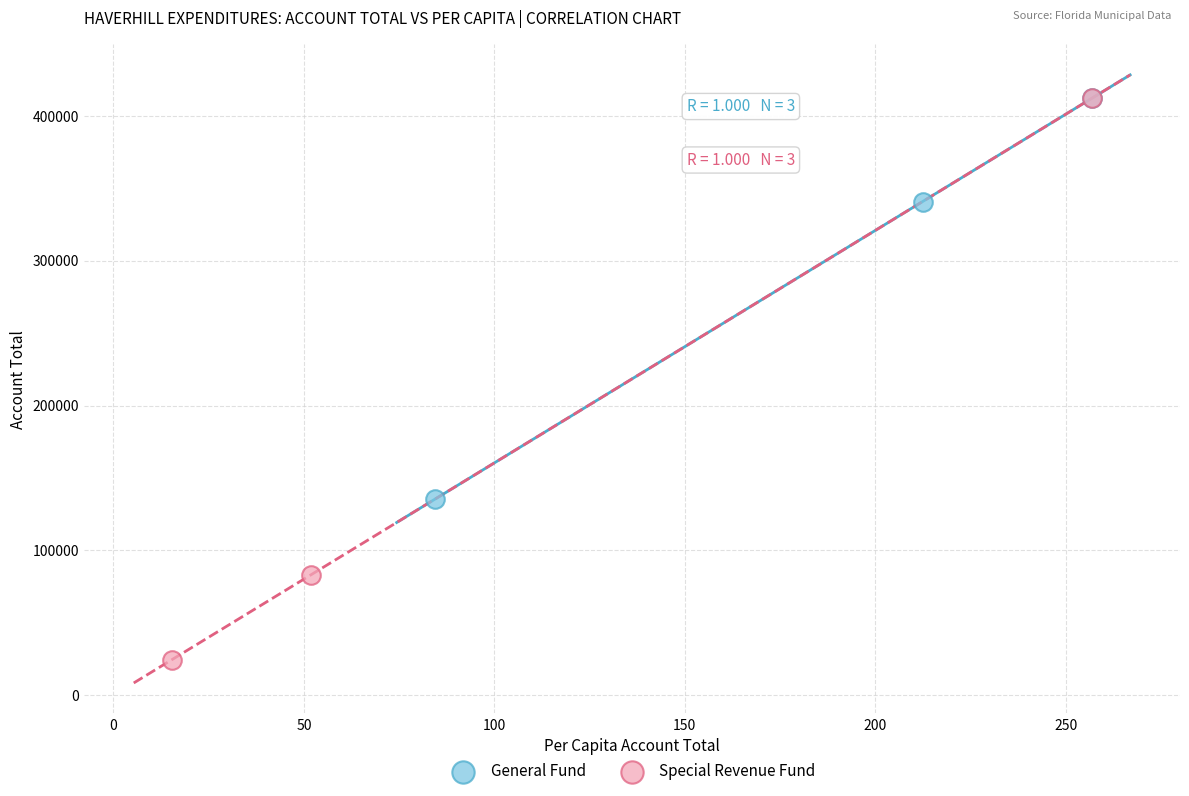

Which series has the largest Y range (max minus min)?

Special Revenue Fund